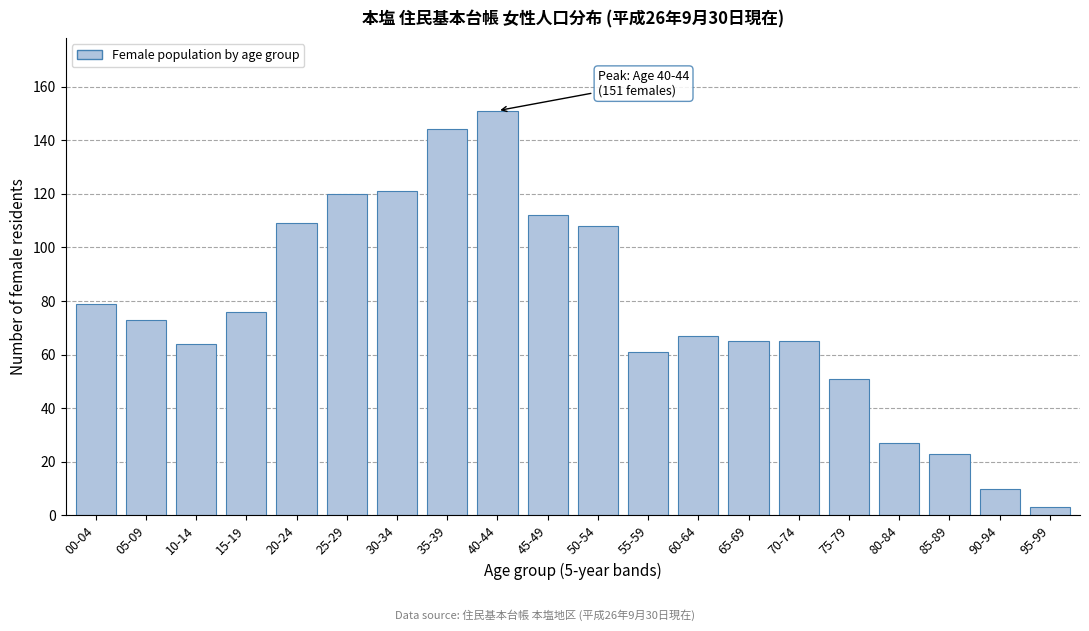

Reading left to right, extract all data points from this chart.

00-04=79	05-09=73	10-14=64	15-19=76	20-24=109	25-29=120	30-34=121	35-39=144	40-44=151	45-49=112	50-54=108	55-59=61	60-64=67	65-69=65	70-74=65	75-79=51	80-84=27	85-89=23	90-94=10	95-99=3